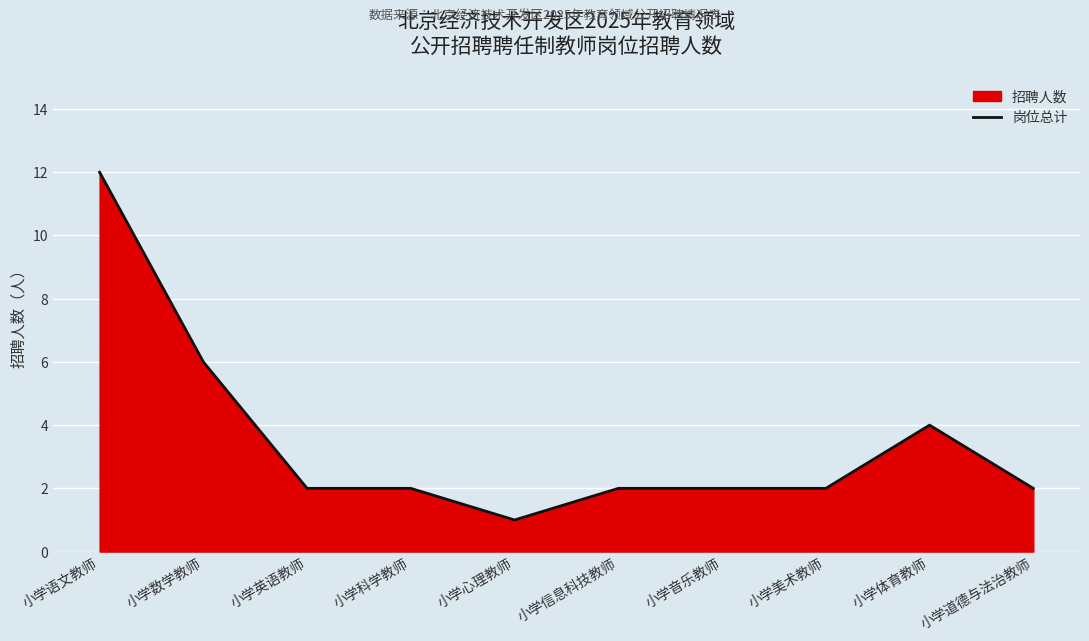

How many values are below 2?

1